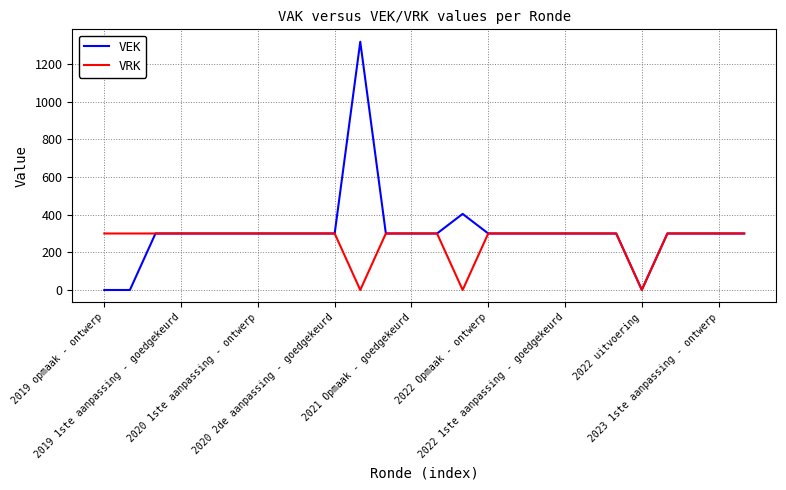

Which series has the largest total across all categories?

VEK